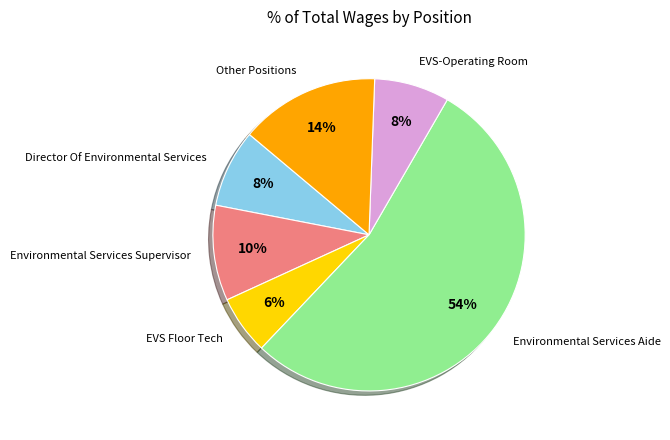

How many slices are in this pie chart?

6